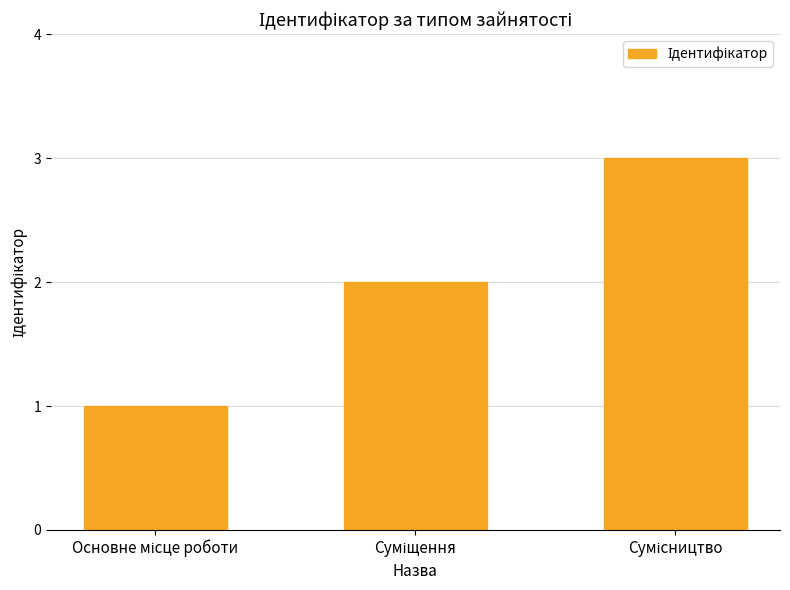

Reading left to right, what are all the values shown in this chart?

1	2	3